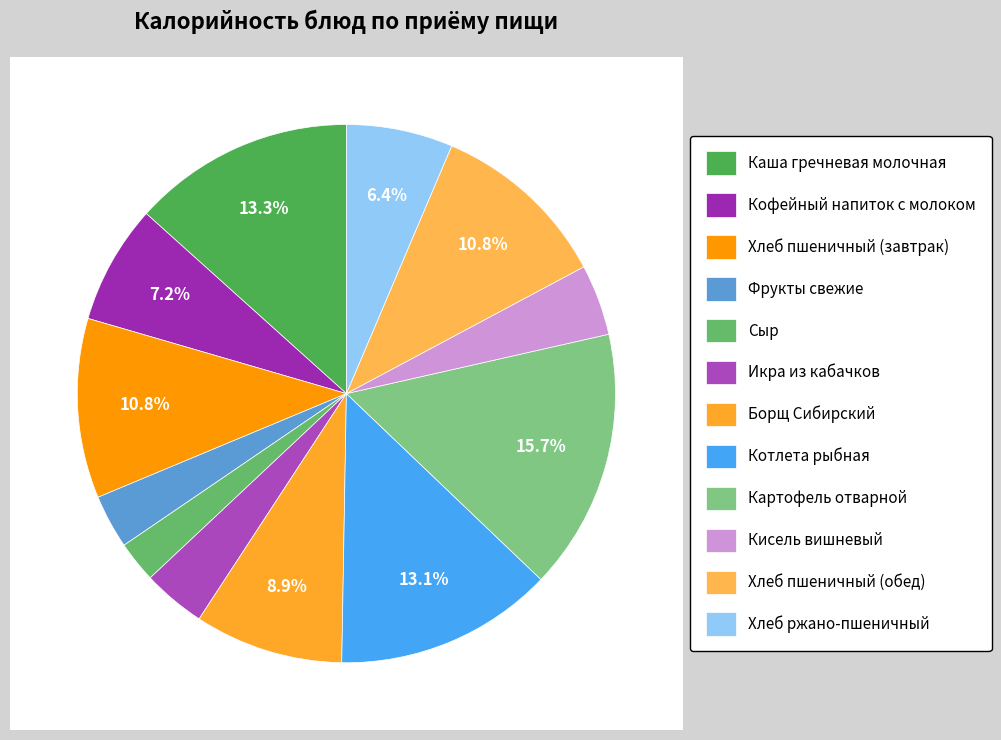

The Икра из кабачков slice represents 4% of the pie. True or false?

True